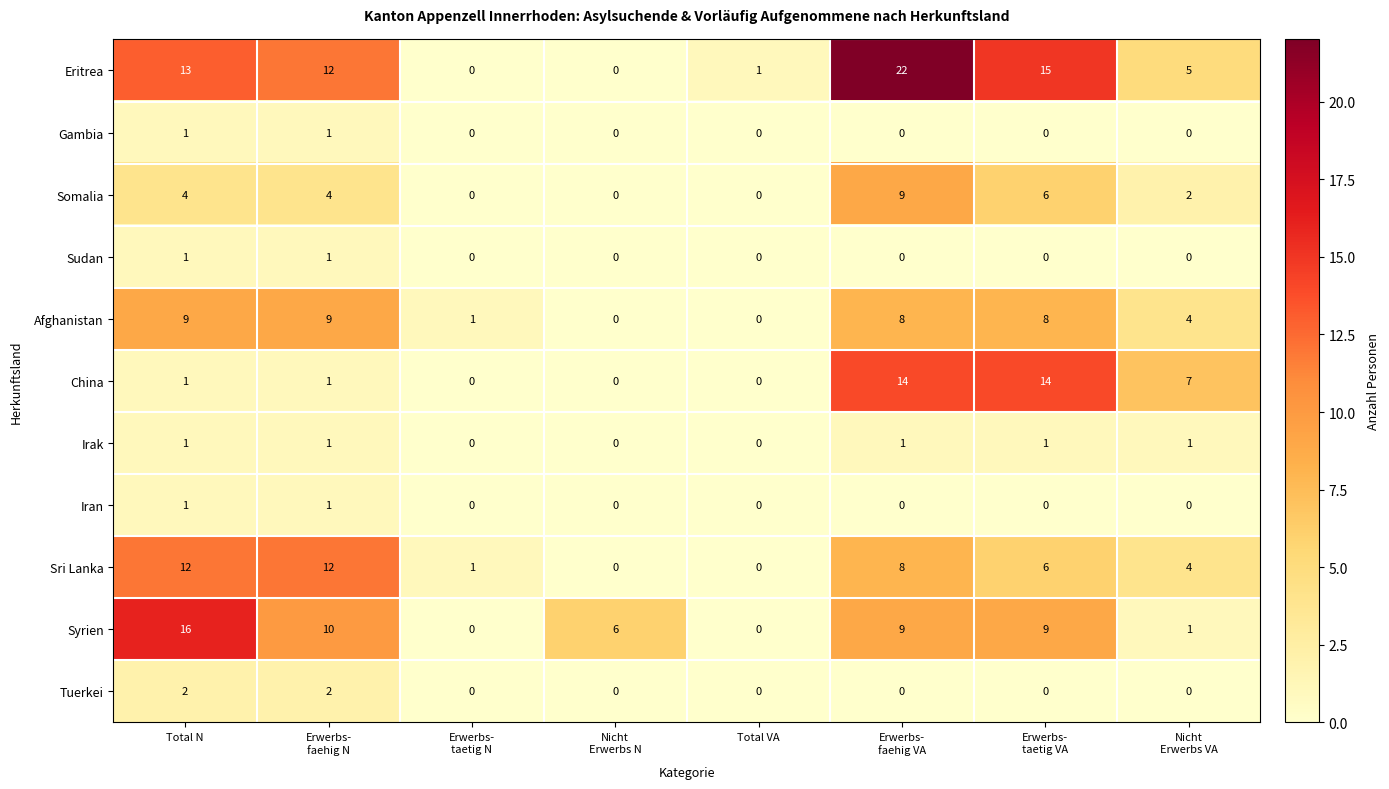

The China series shows 0 at Total VA. True or false?

True